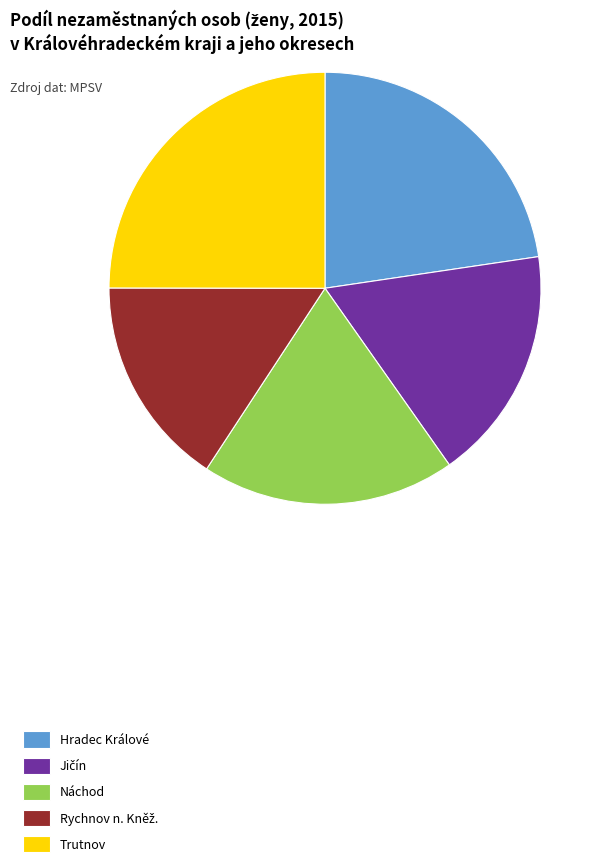

Does any single category account for the majority?

No